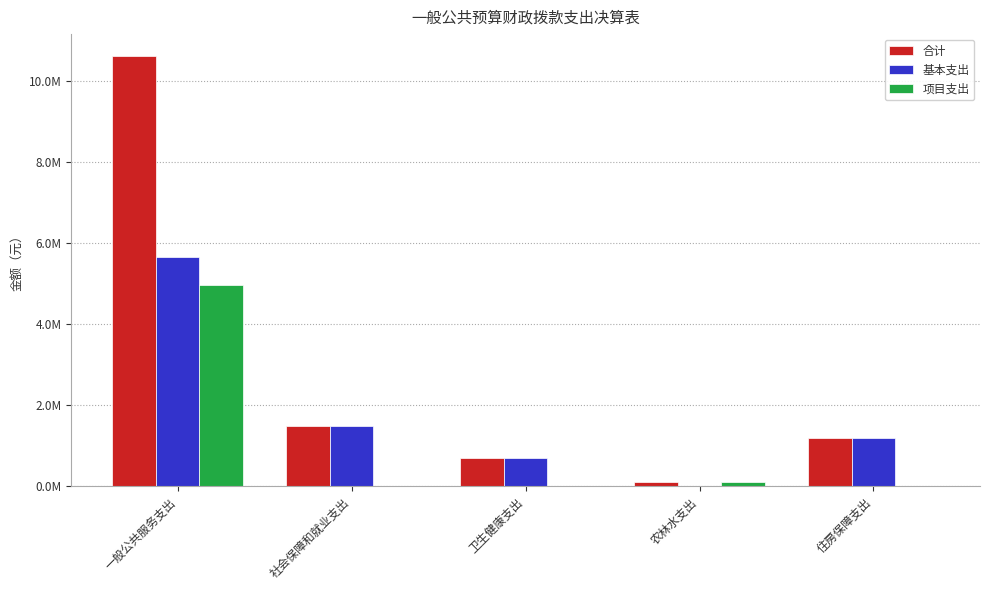

What is the approximate value of 基本支出 at 一般公共服务支出?

5661126.0